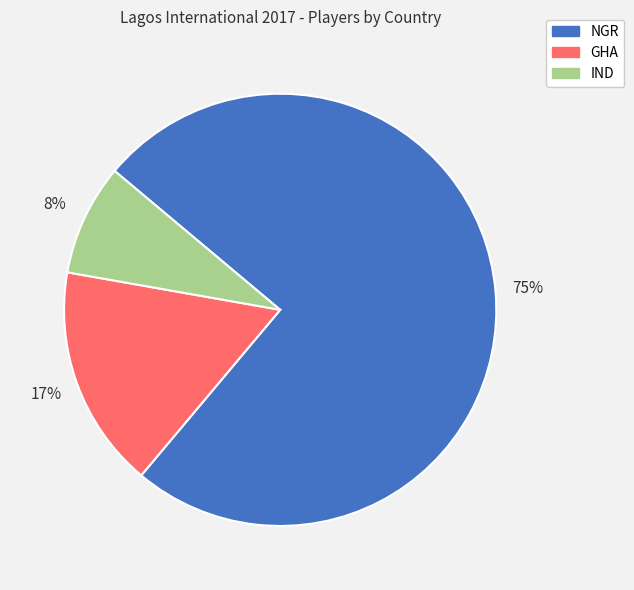

True or false: NGR accounts for 75% of the total.

True